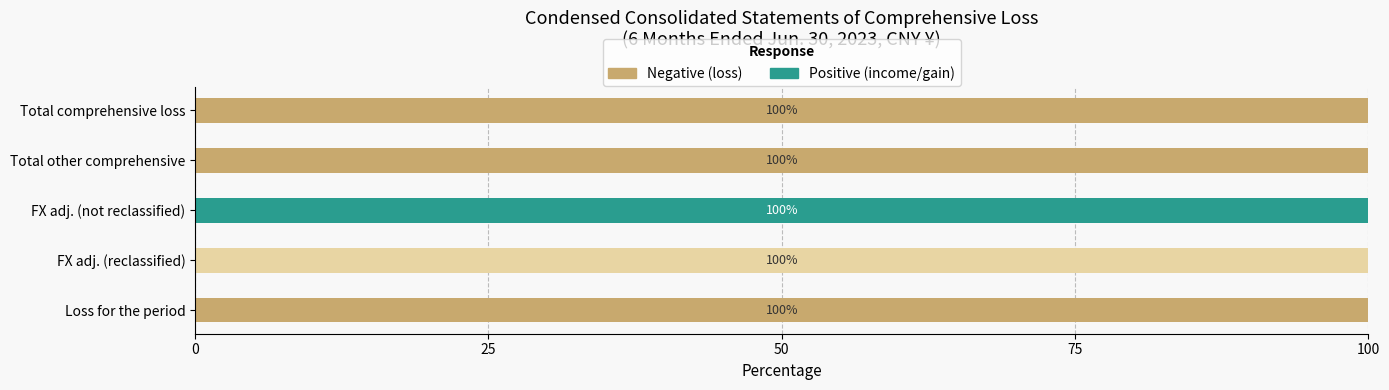

What is the total value across all series at Total other comprehensive?

100